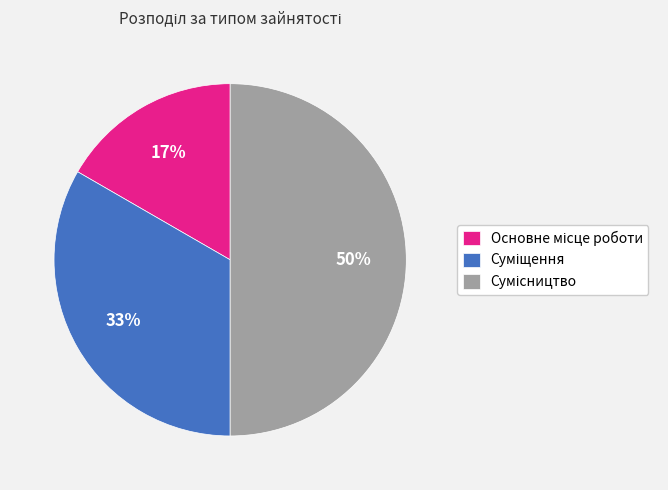

To the nearest percent, what is the difference between the largest and smallest slice percentages?

33%